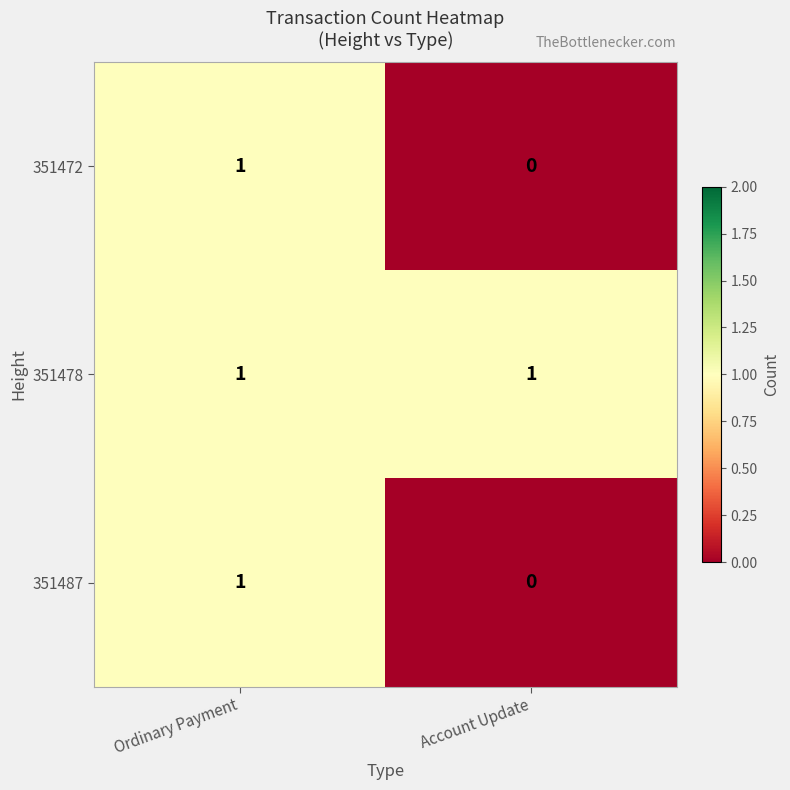

Which category has the lowest value across all series?

Account Update